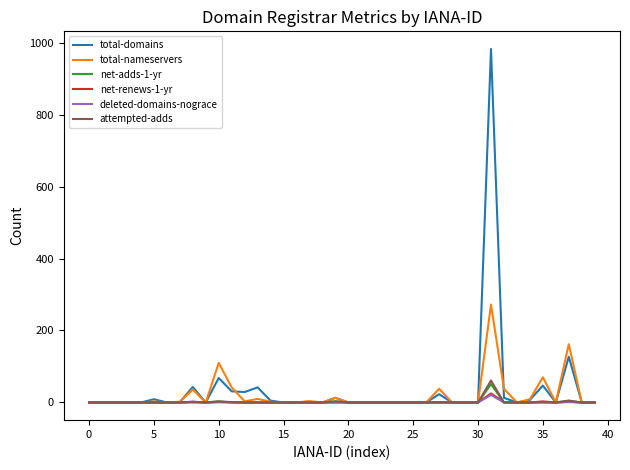

What is the greatest value displayed?

982